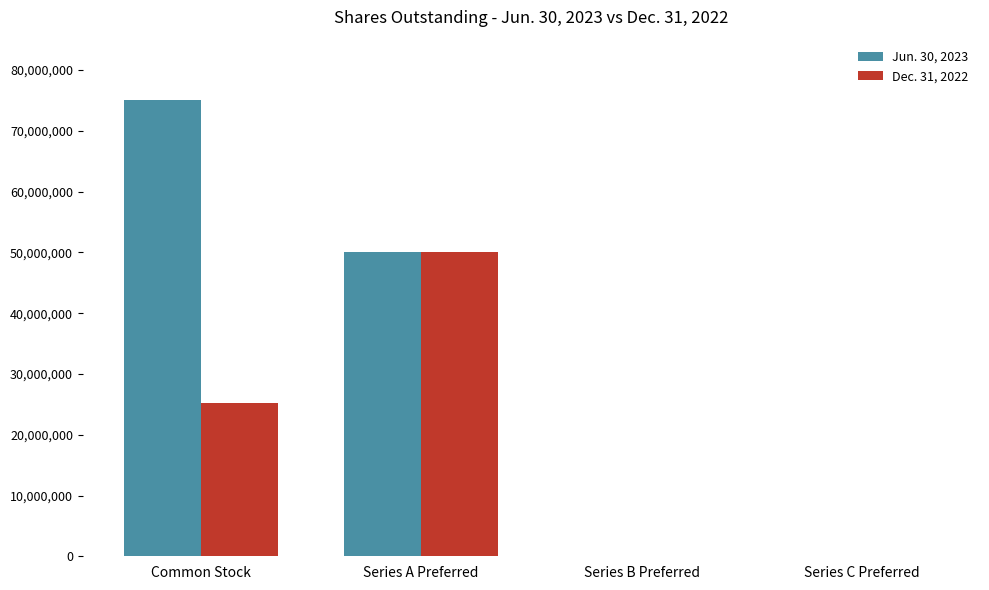

Which series has the largest total across all categories?

Jun. 30, 2023